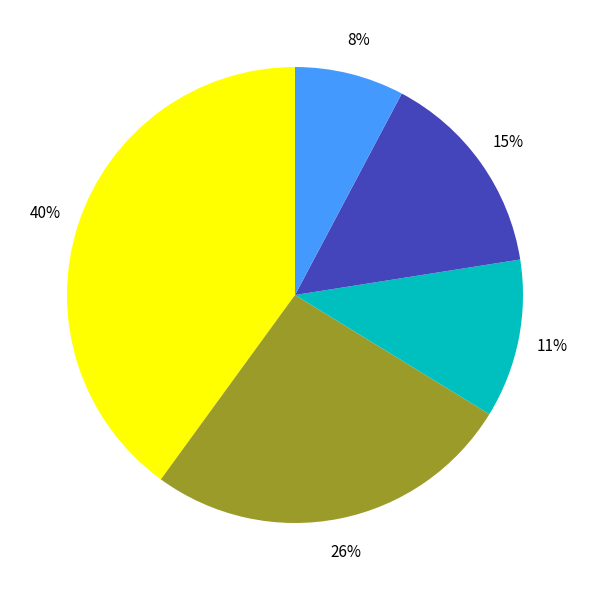

Does any single category account for the majority?

No